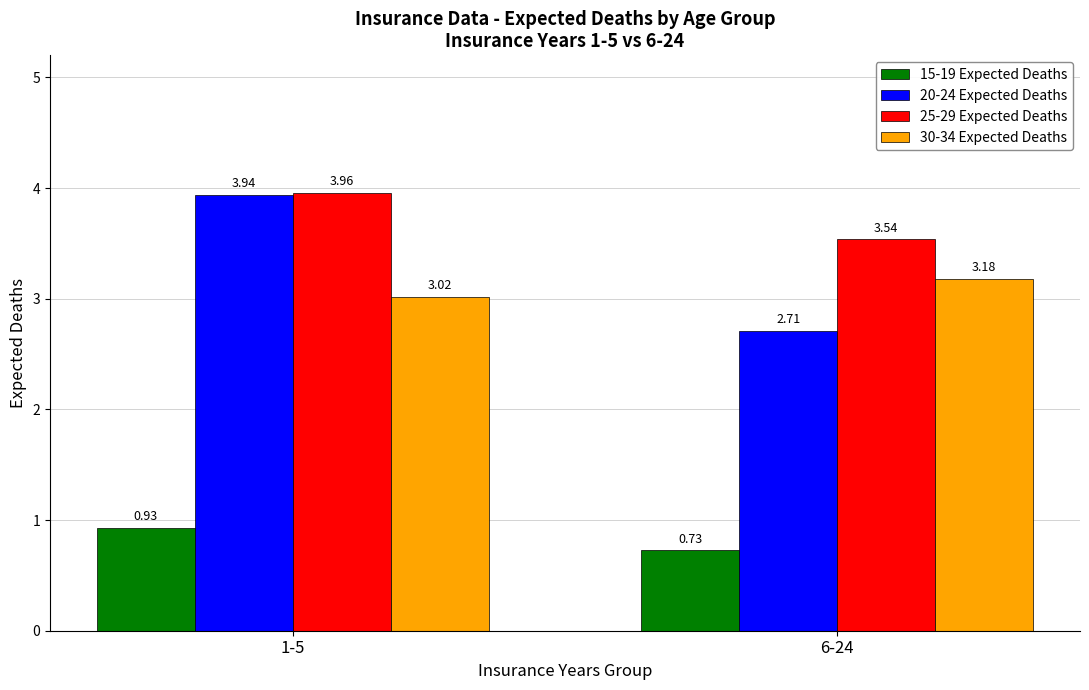

The 15-19 Expected Deaths series shows 1.4 at 1-5. True or false?

False